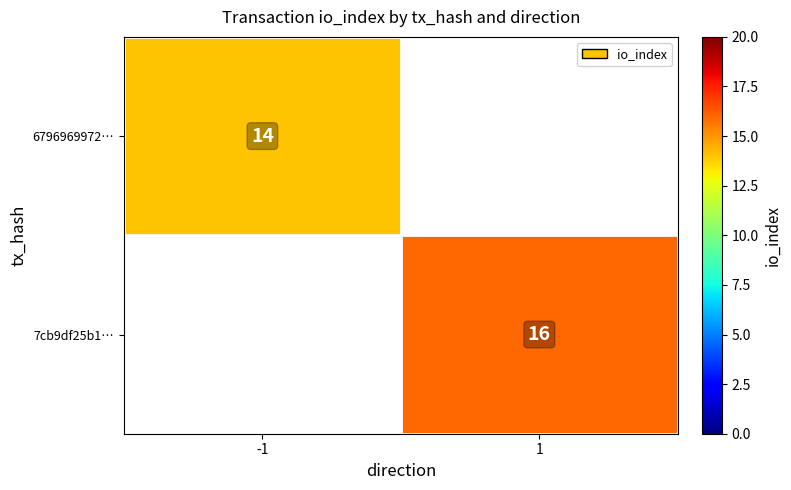

The 6796969972… series shows 14 at -1. True or false?

True